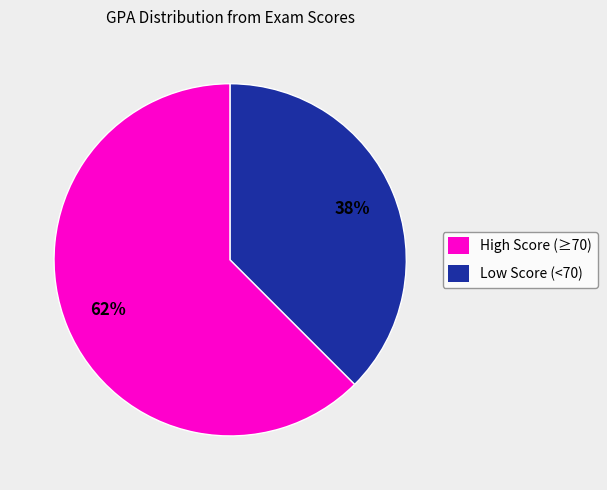

Does any single category account for the majority?

Yes